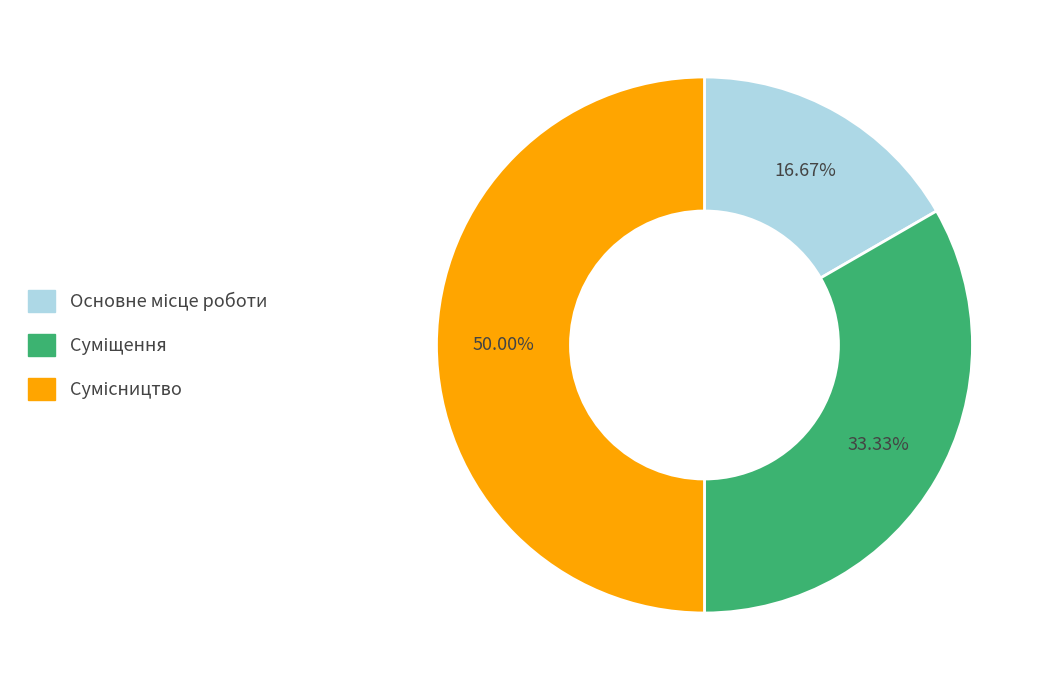

What is the ratio of the value at Основне місце роботи to the value at Суміщення?

0.5